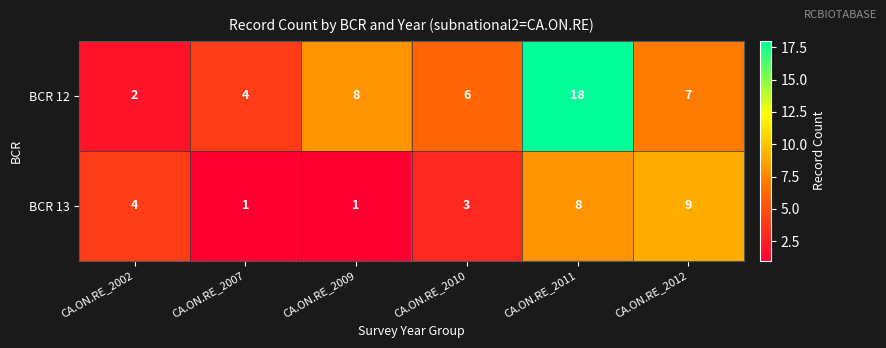

Reading right to left, what are all the values shown in this chart?

BCR 12: 7	18	6	8	4	2
BCR 13: 9	8	3	1	1	4